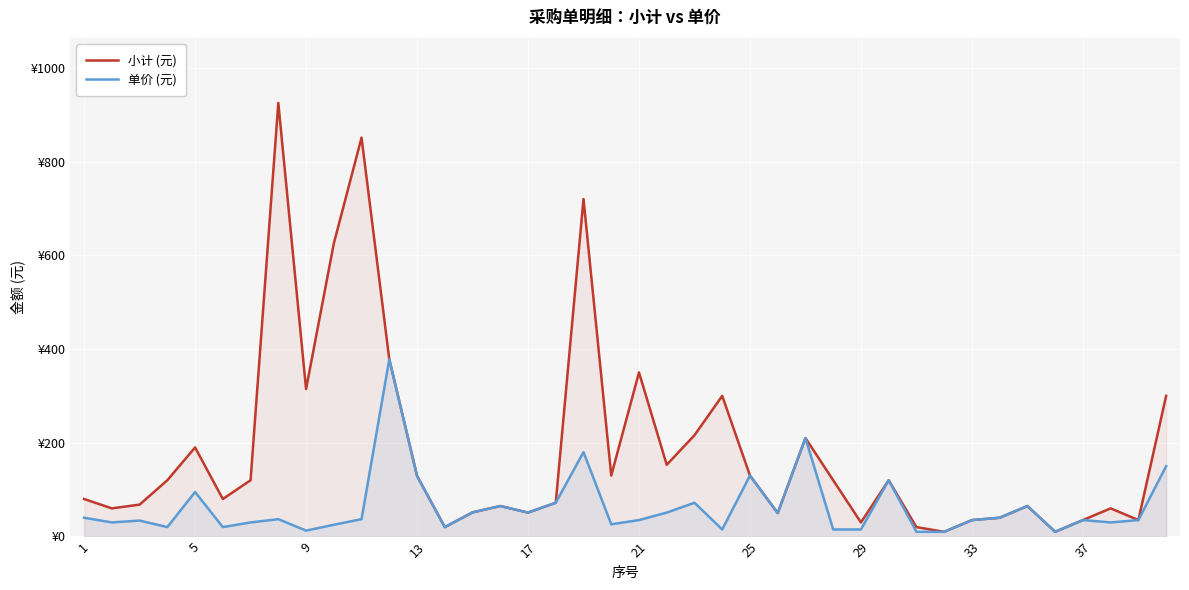

True or false: 小计 (元) has more than 0 points higher than both neighbors.

True